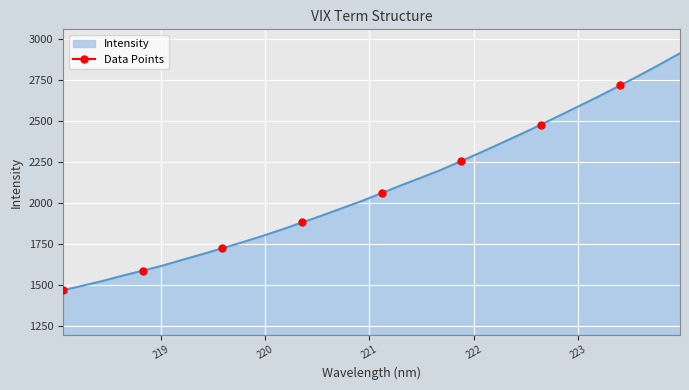

The chart shows a value of 2111.1 at 221.3083. True or false?

True